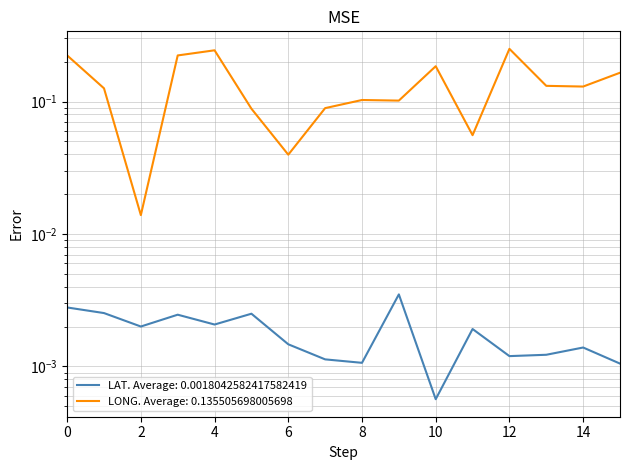

What is the greatest value displayed?

0.2